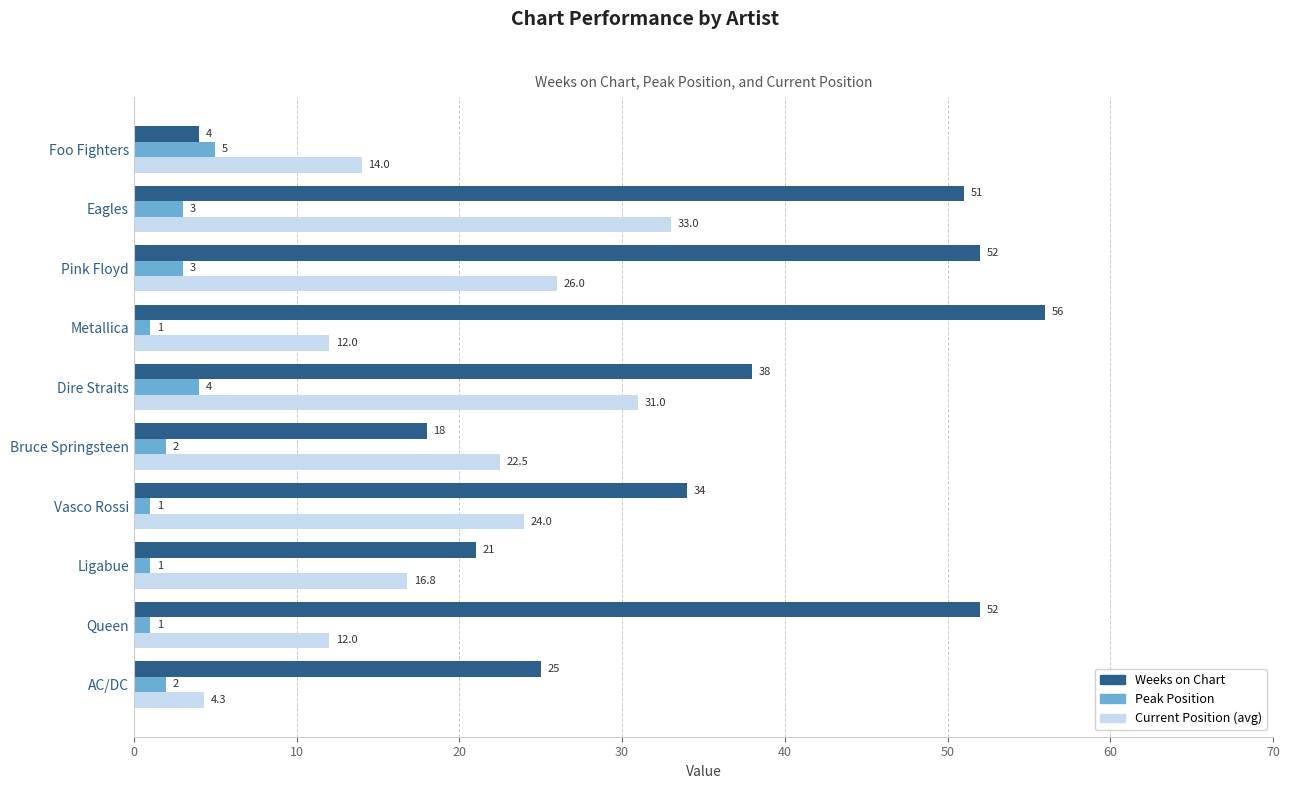

Is it true that Peak Position equals 1.0 at Metallica?

True